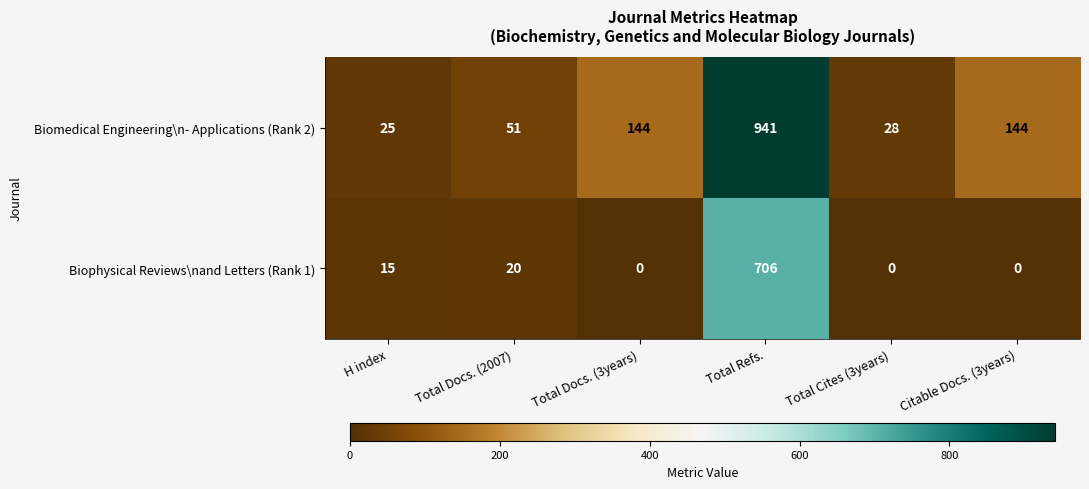

What is the spread (max minus min) of values at Total Docs. (2007)?

31